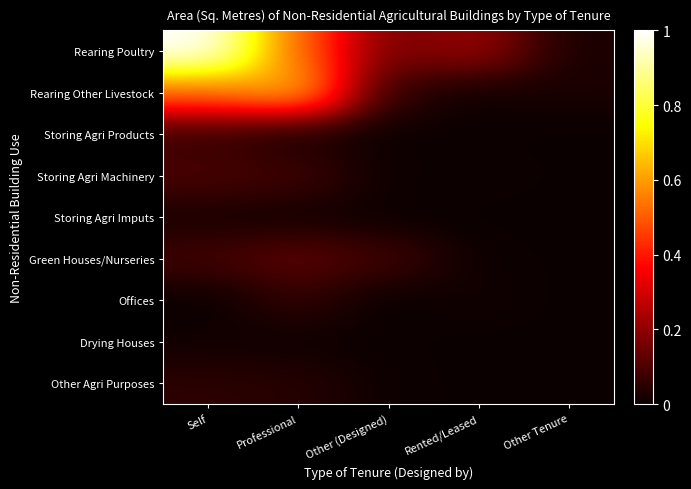

At which category is the sum across all series the highest?

Self